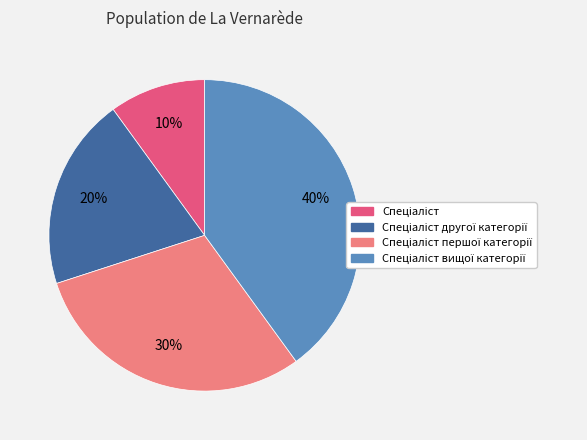

Is there a majority slice in this chart?

No